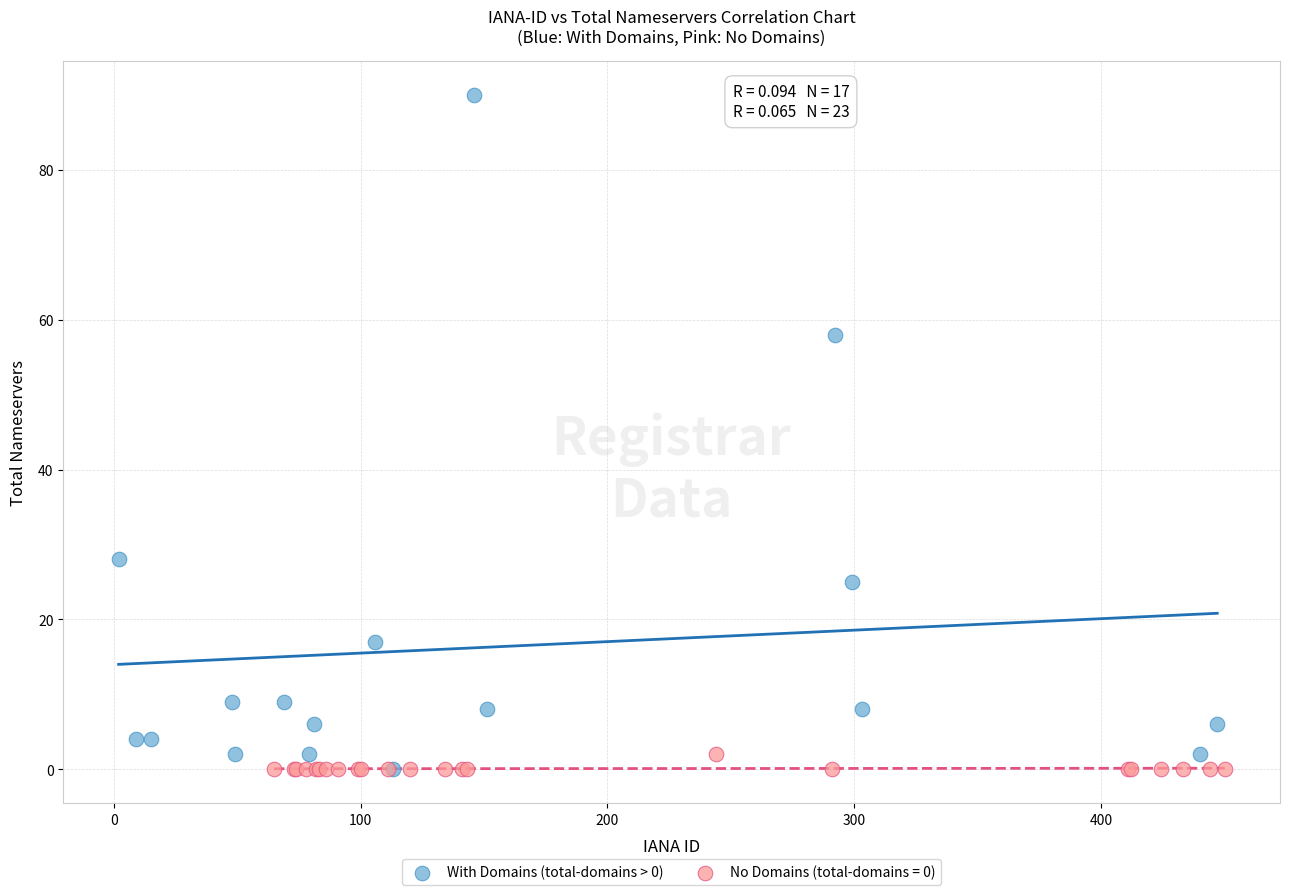

Which series reaches the maximum Y coordinate?

With Domains (total-domains > 0)